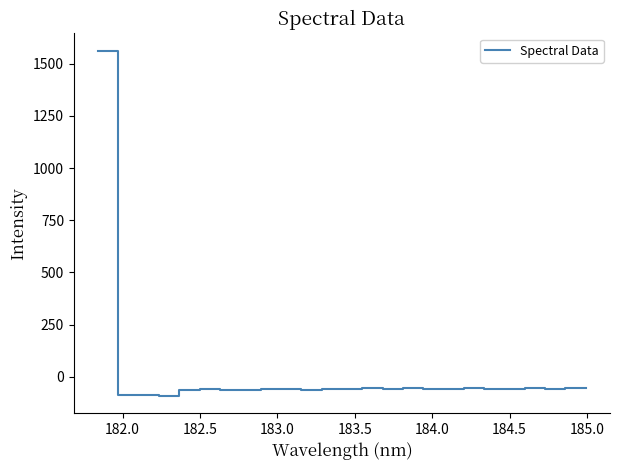

What is the minimum value shown in the chart?

-90.4